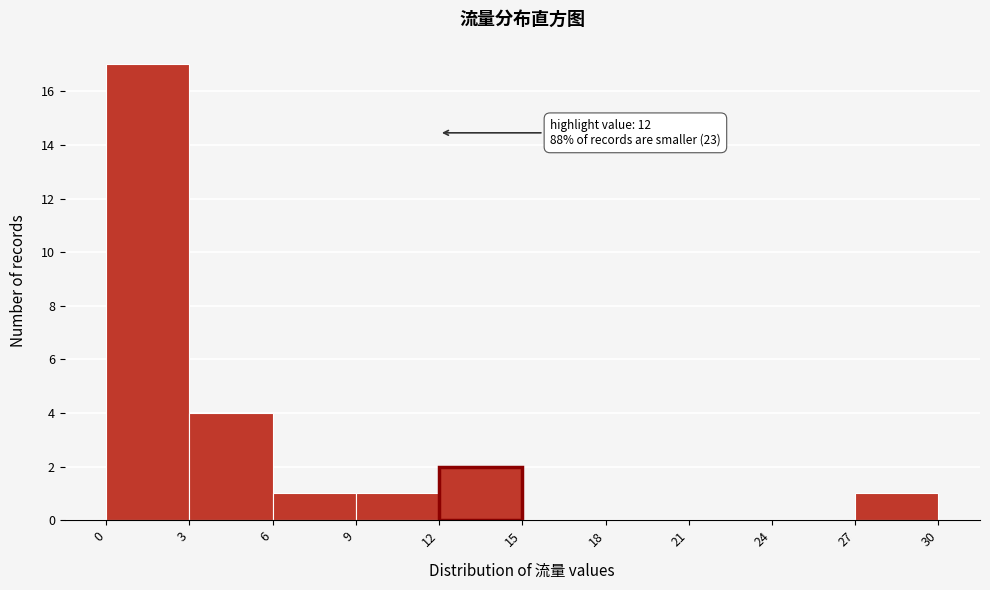

Over which range of the x-axis is the bar tallest?

0 to 3